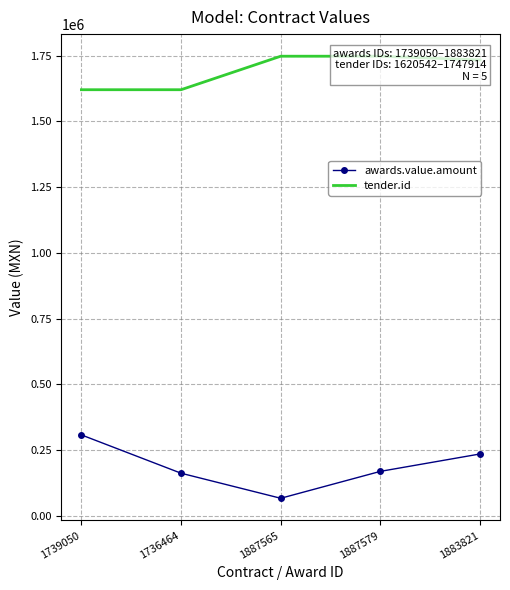

List the series in order of their peak value, lowest first.

awards.value.amount, tender.id